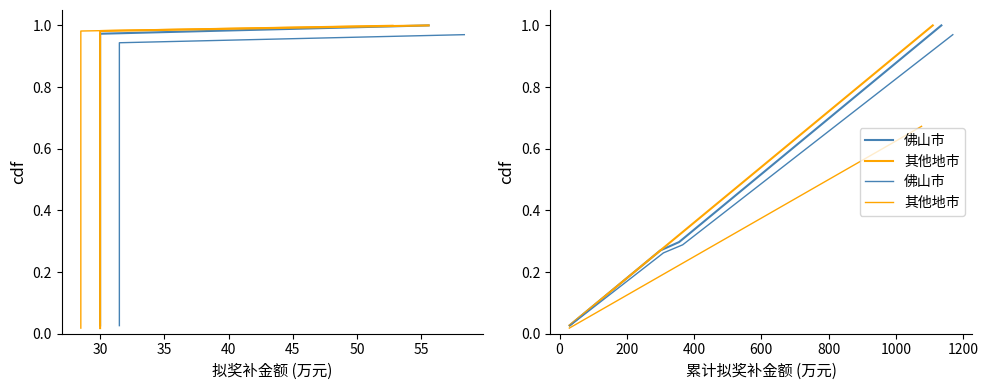

At how many categories does at least one series exceed 0?

37